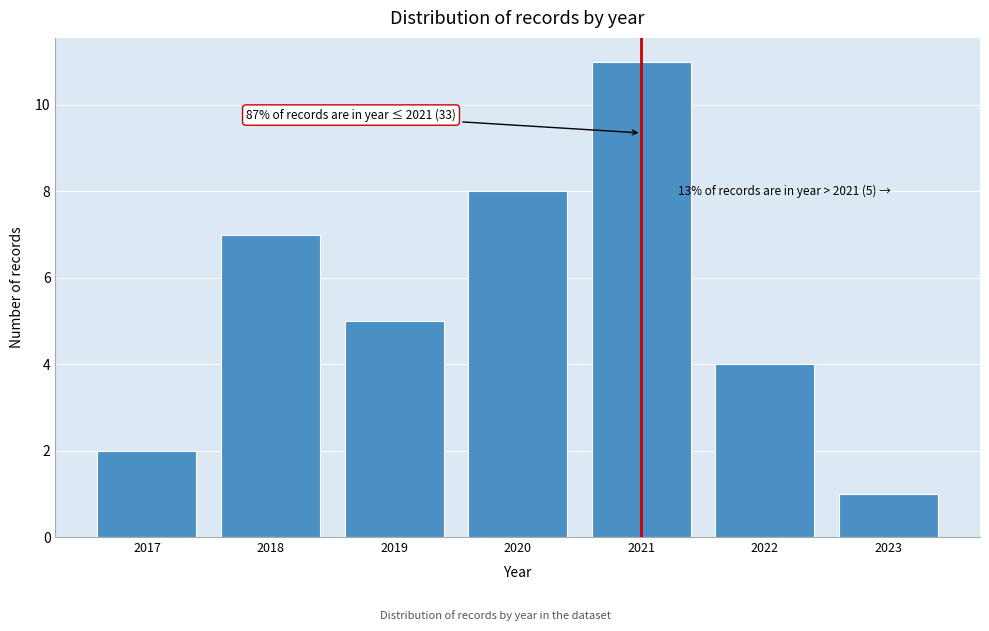

Reading left to right, transcribe all the data shown in this chart.

2	7	5	8	11	4	1